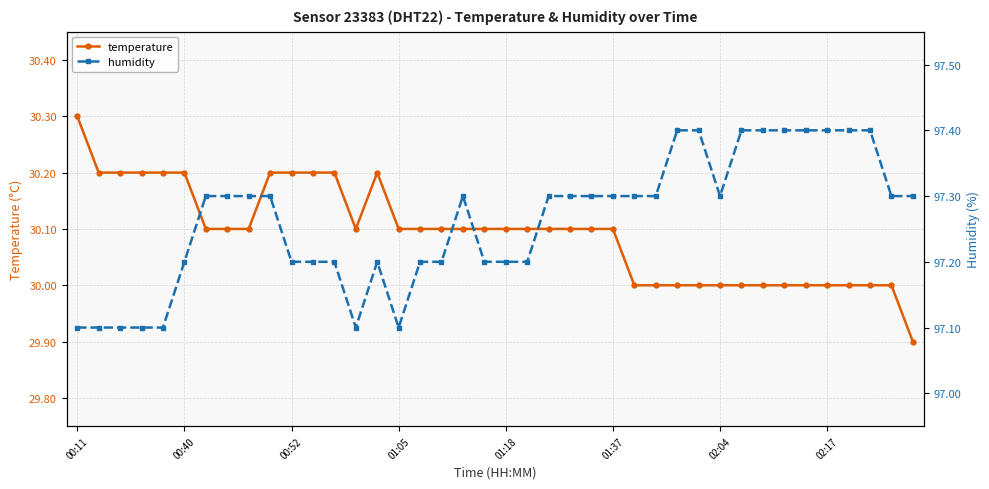

How many lines are shown in the chart?

2